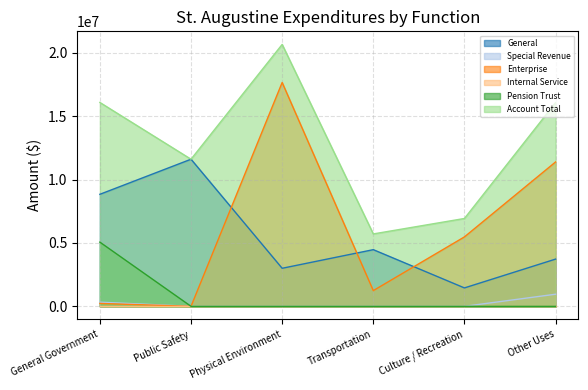

Read the General value at General Government, to the nearest 100.

8836100